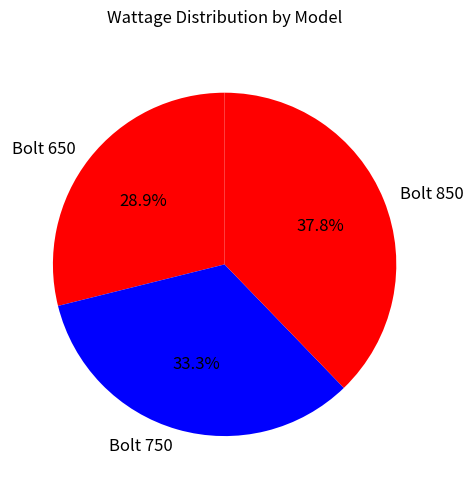

What percentage is the Bolt 750 slice, to the nearest percent?

33%